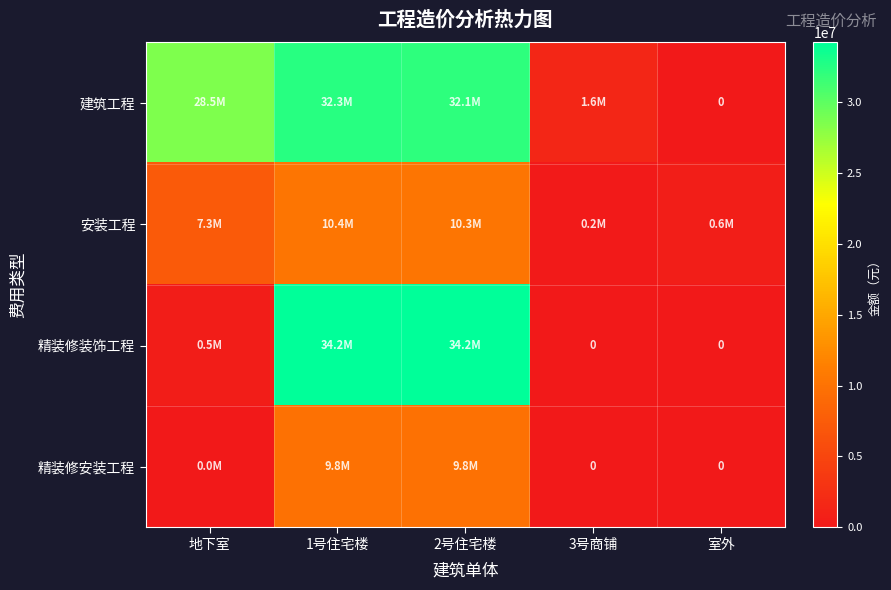

At how many categories does at least one series exceed 27558567?

3